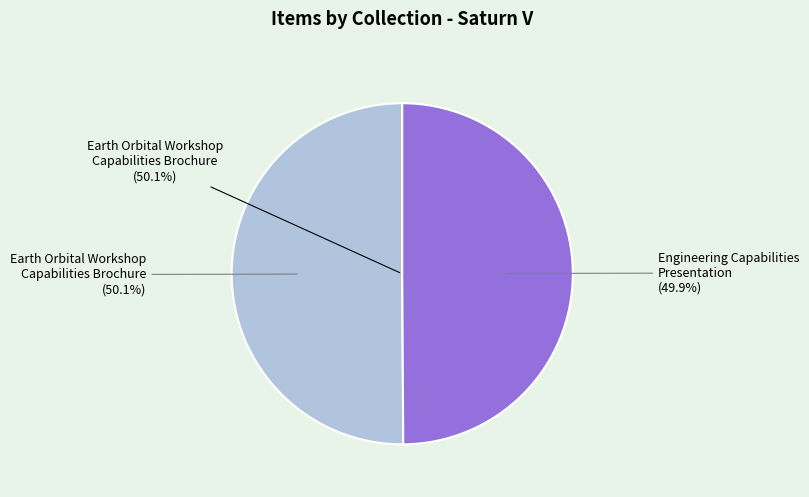

Is it true that Engineering Capabilities Presentation (10998) is 50% of the pie?

True